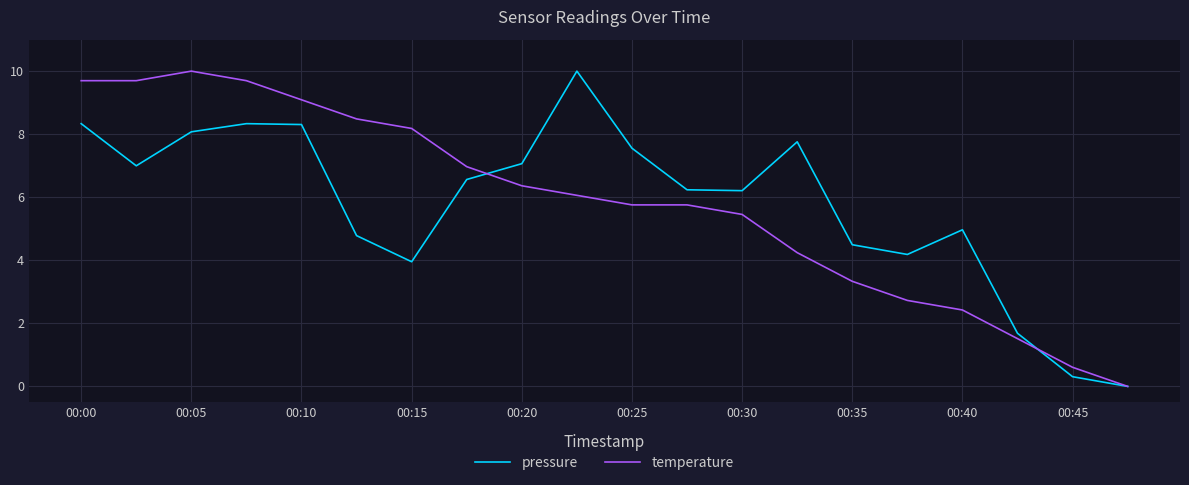

What are all the series names shown in the legend?

pressure, temperature